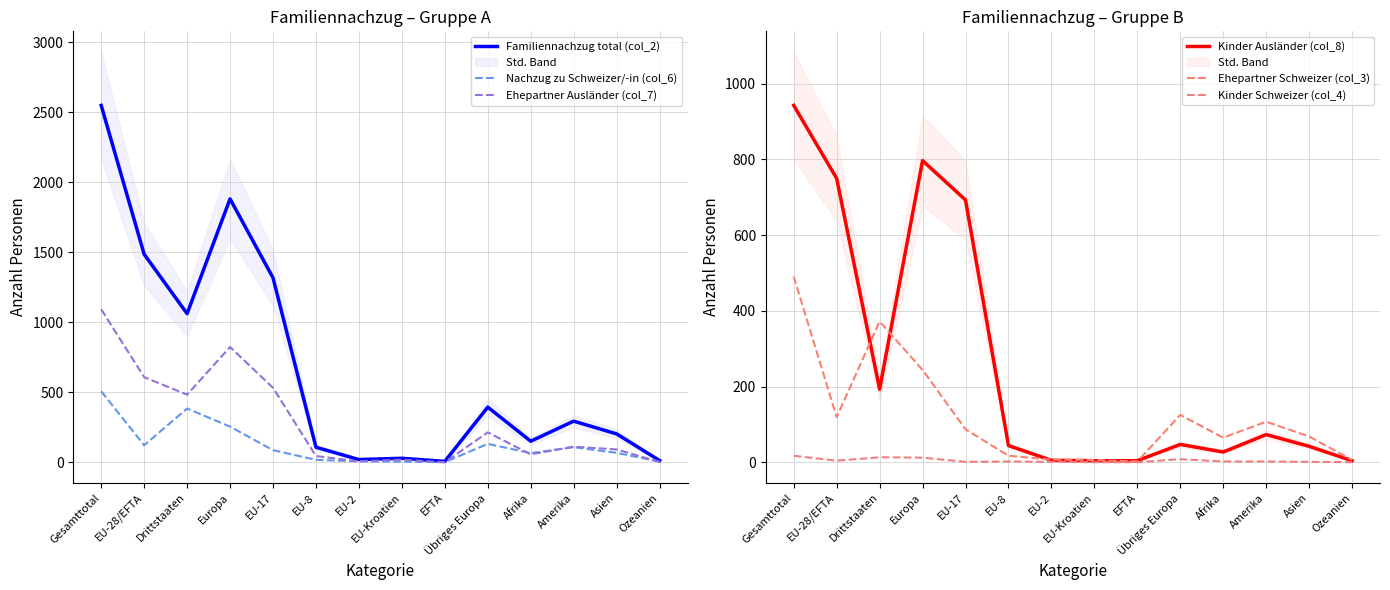

What is the difference between the second highest and second lowest values in the Kinder Ausländer (col_8) series?

793